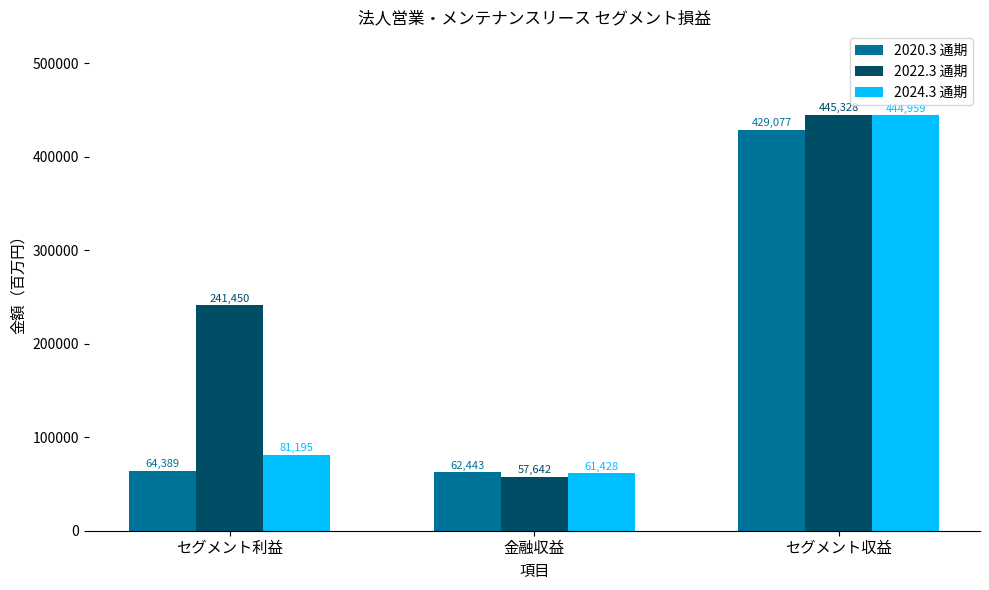

Rank the categories by 2024.3 通期 value from highest to lowest.

セグメント収益, セグメント利益, 金融収益